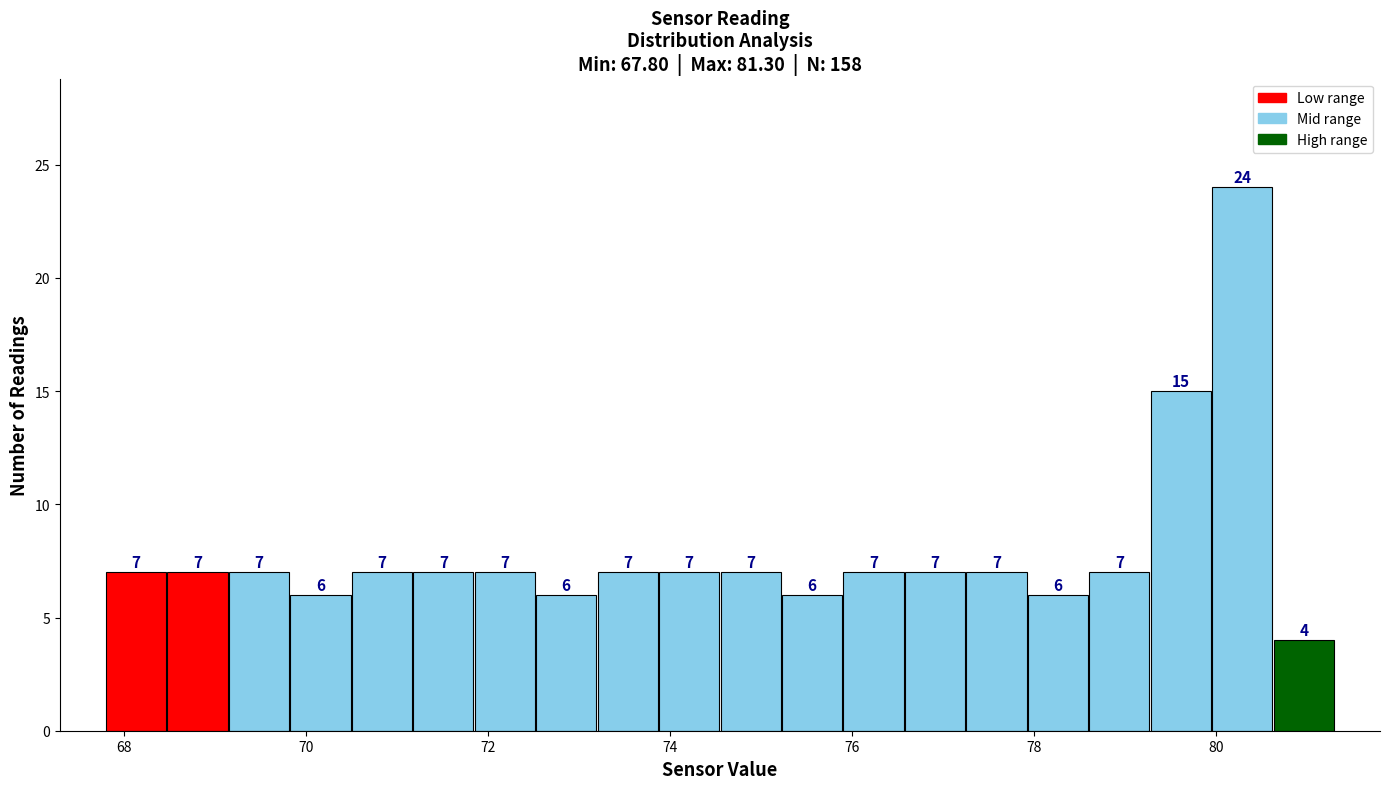

Read against the x-axis, roughly where is the centre of the tallest bar?

80.2